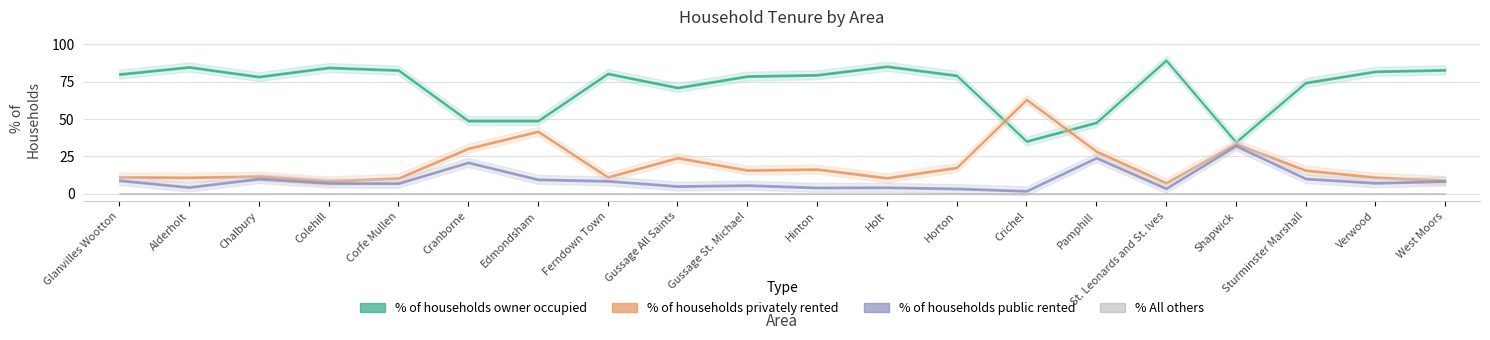

Is the value of % of households public rented at Gussage St. Michael greater than the value of % All others at Alderholt?

Yes